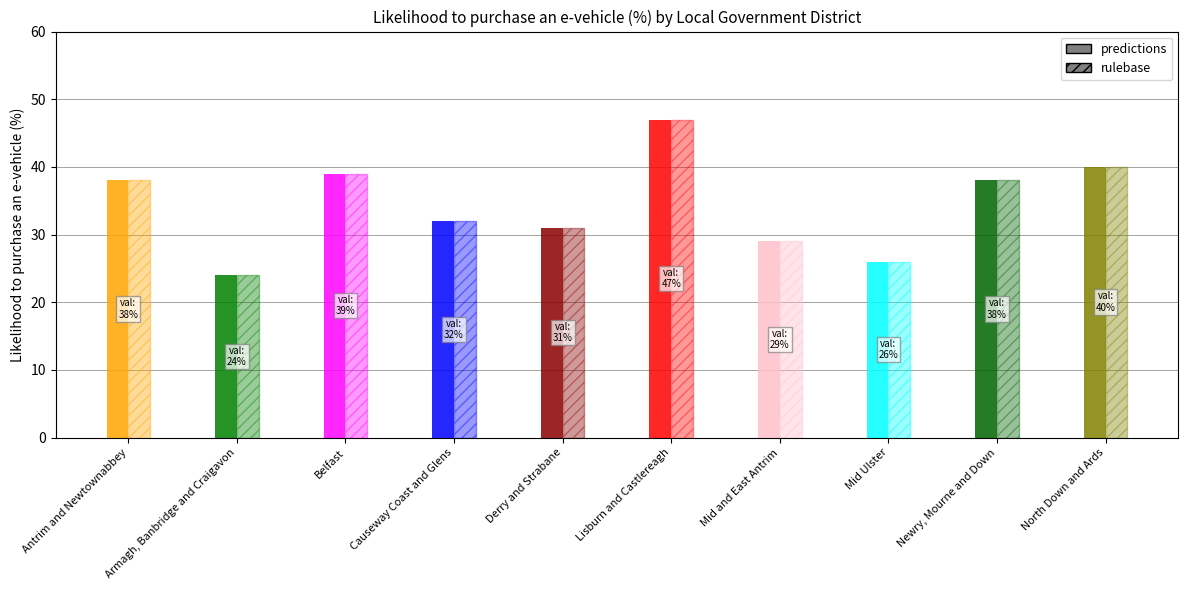

What is the label of the 1st bar from the right?

North Down and Ards